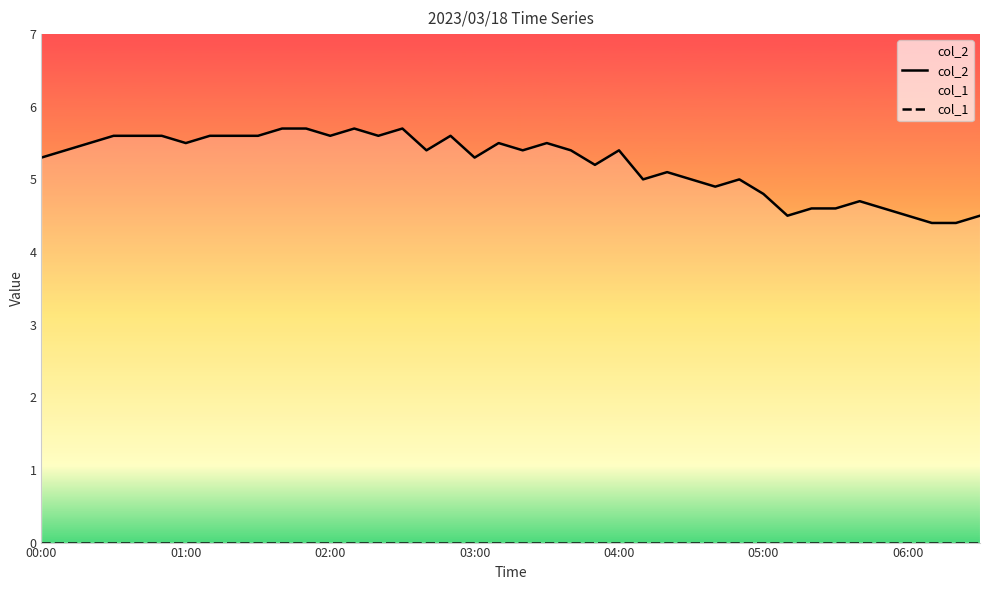

What is the sum of the col_2 values at 14 and 11?

11.3